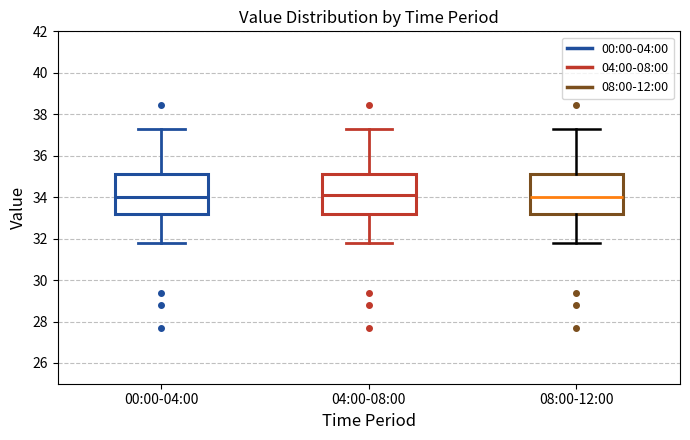

Reading left to right, read every box against the y-axis: the position of its median line, the range the box covers, and the ends of its whiskers. The values are not printed on the chart, so give them approximately, as read against the axis.

00:00-04:00: median 34.0, box 33.2 to 35.2, whiskers 31.8 to 37.4
04:00-08:00: median 34.2, box 33.2 to 35.2, whiskers 31.8 to 37.4
08:00-12:00: median 34.0, box 33.2 to 35.2, whiskers 31.8 to 37.4